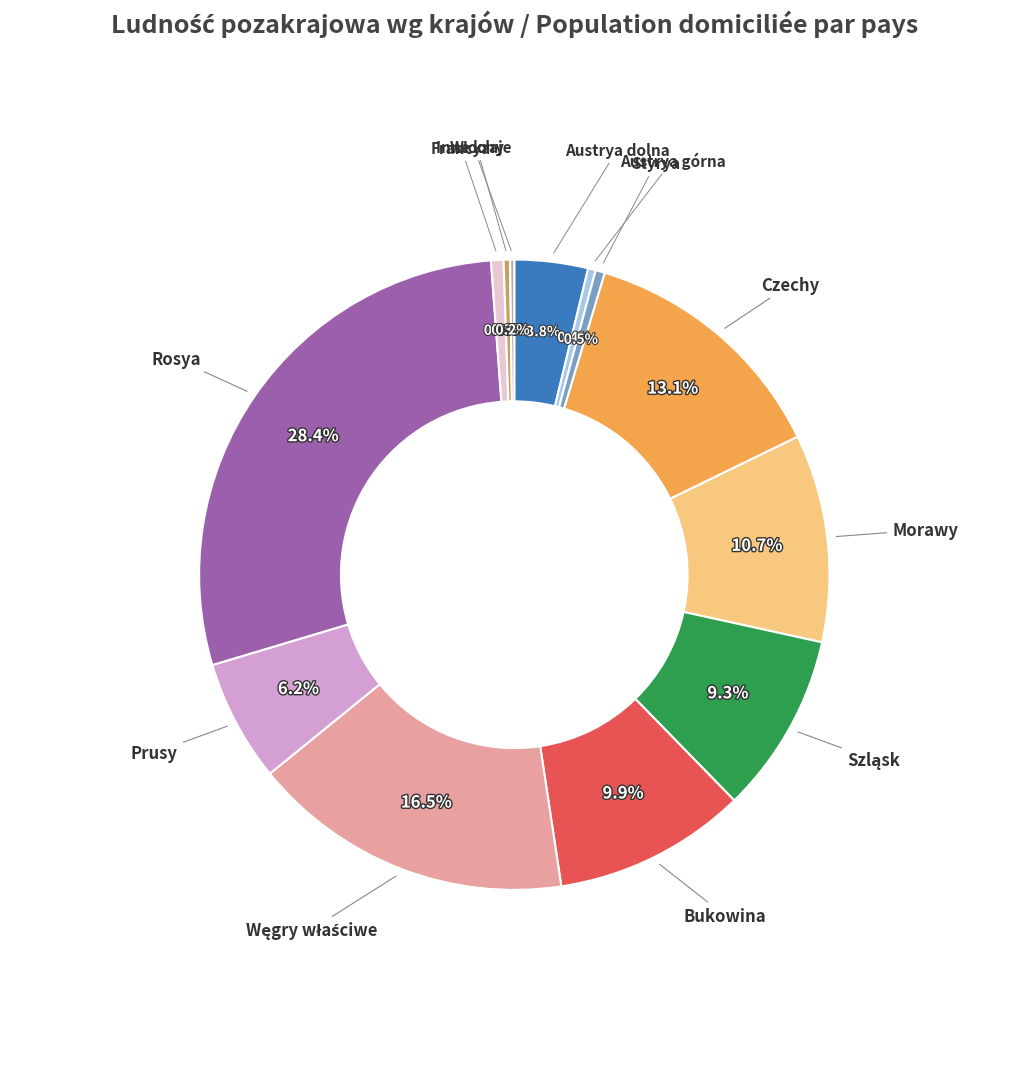

Is there a majority slice in this chart?

No